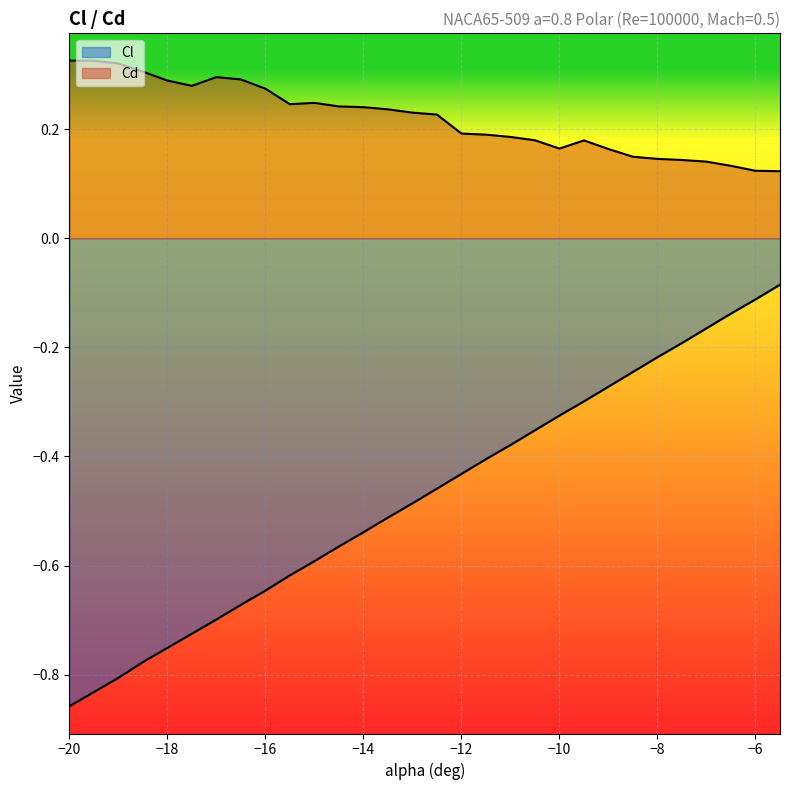

Where is the first local maximum for Cd?

-17